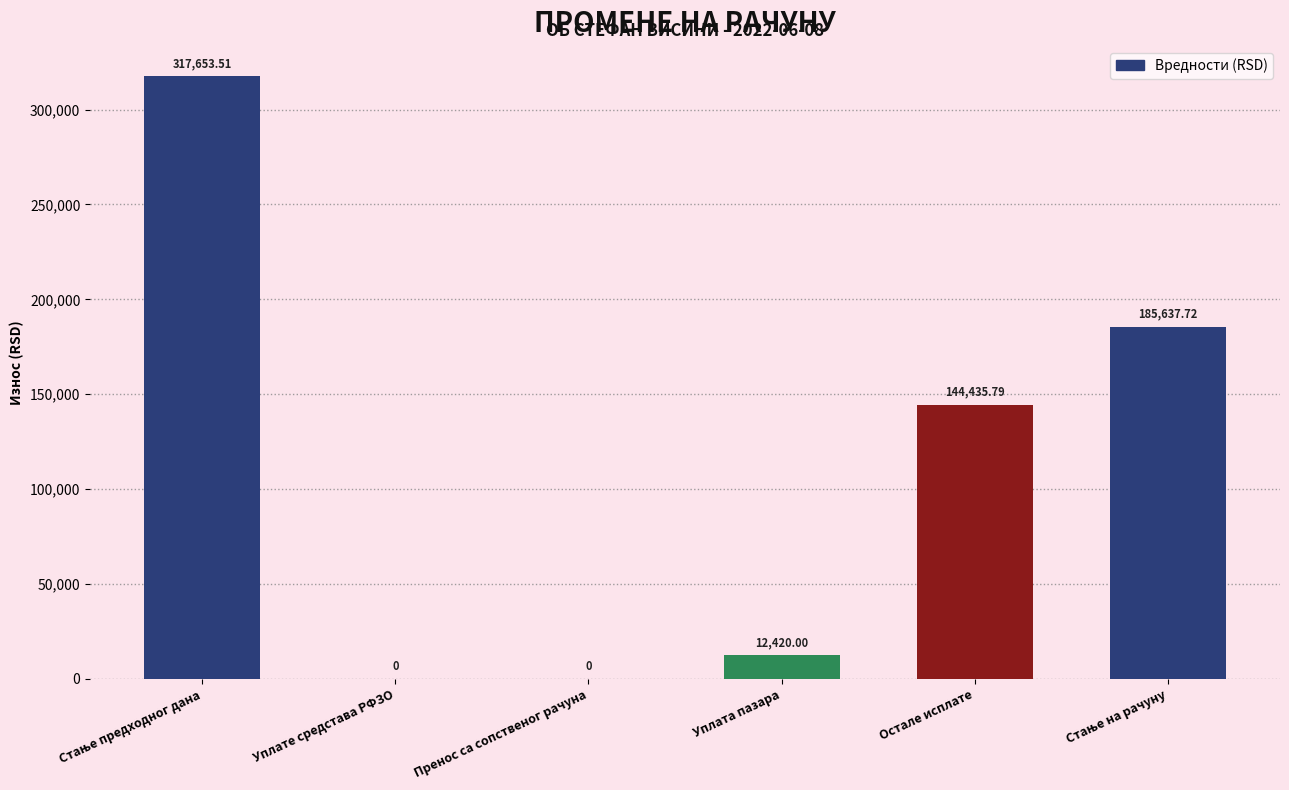

Does the chart contain stacked bars?

No